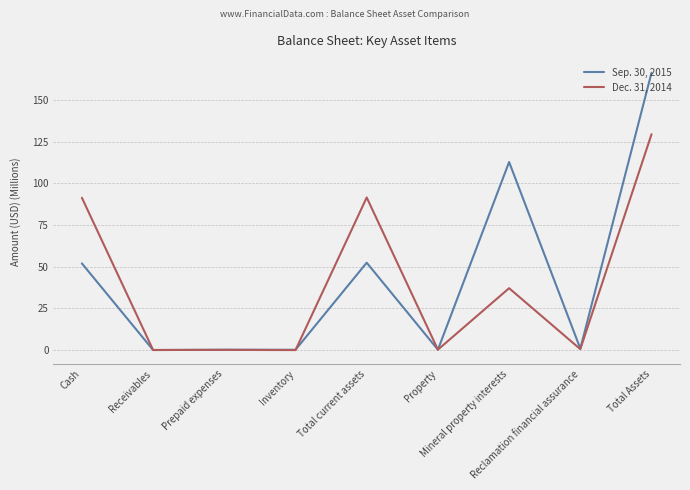

Is this an area chart (filled region under the line)?

No